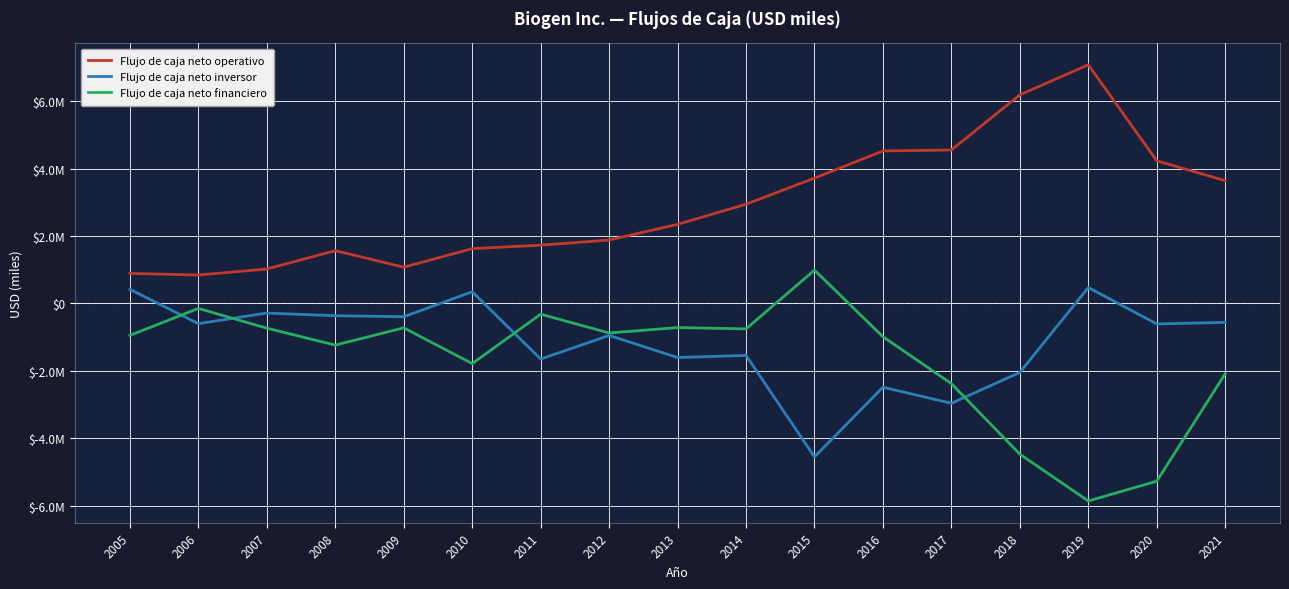

At which label does Flujo de caja neto inversor reach its peak?

2019